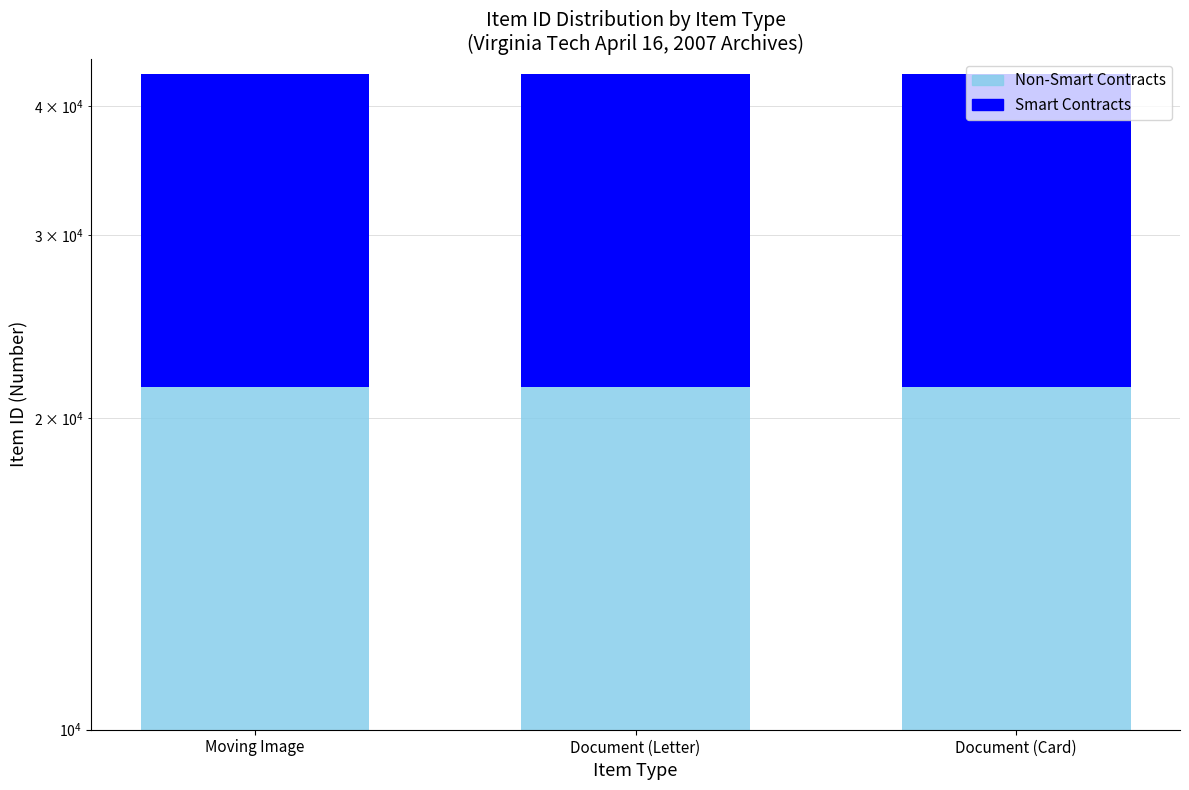

How many bars are there in each group?

2